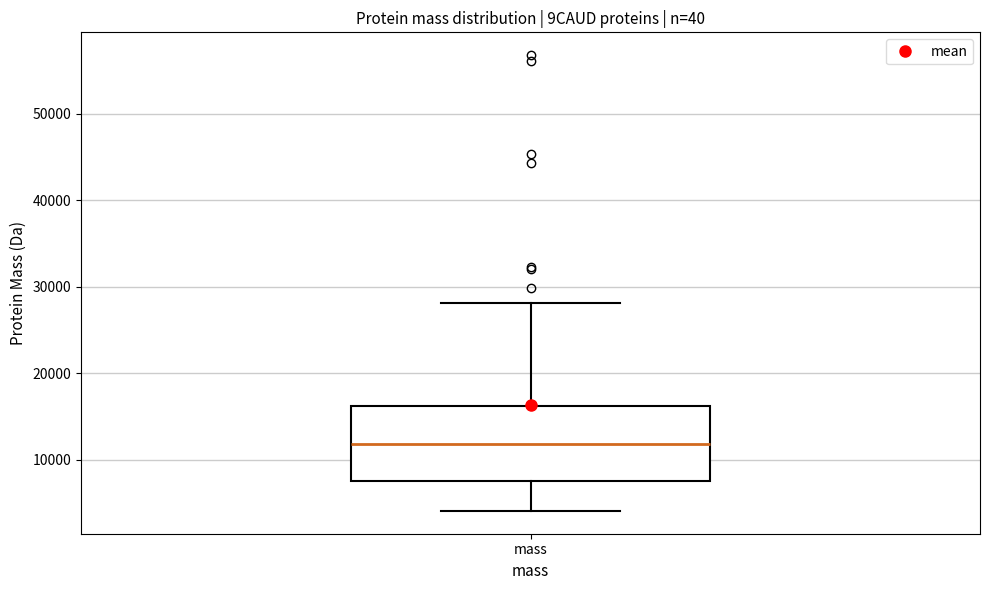

Read this box plot against the y-axis: the position of the median line, the range covered by the box, and the ends of both whiskers. The values are not printed on the chart, so give them approximately, as read against the axis.

median 12000, box 8000 to 16000, whiskers 4000 to 28000